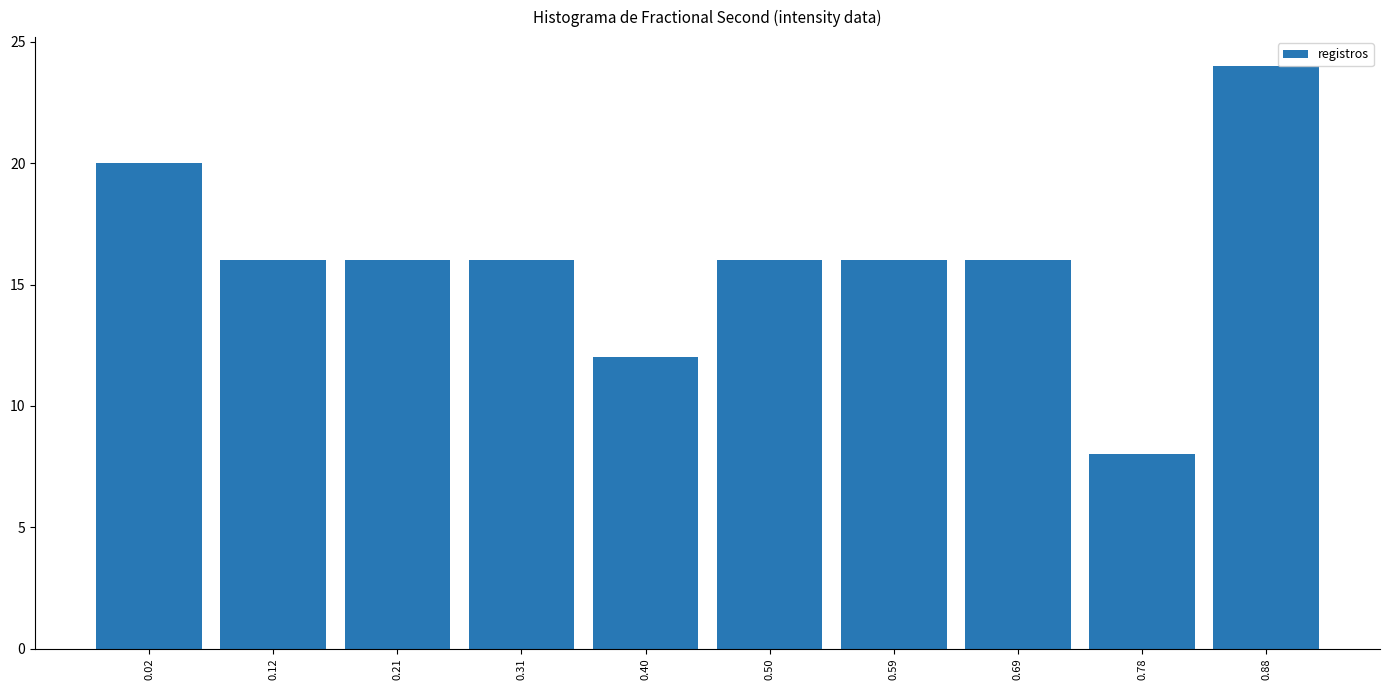

Reading left to right, transcribe all the data shown in this chart.

20	16	16	16	12	16	16	16	8	24